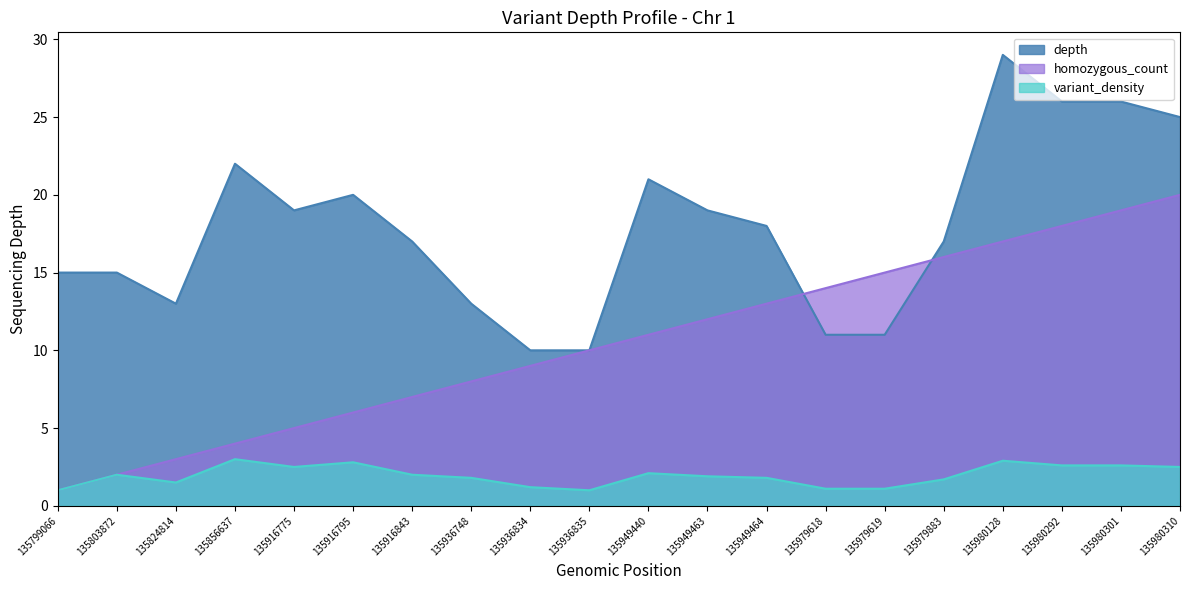

Which series has the largest total across all categories?

depth